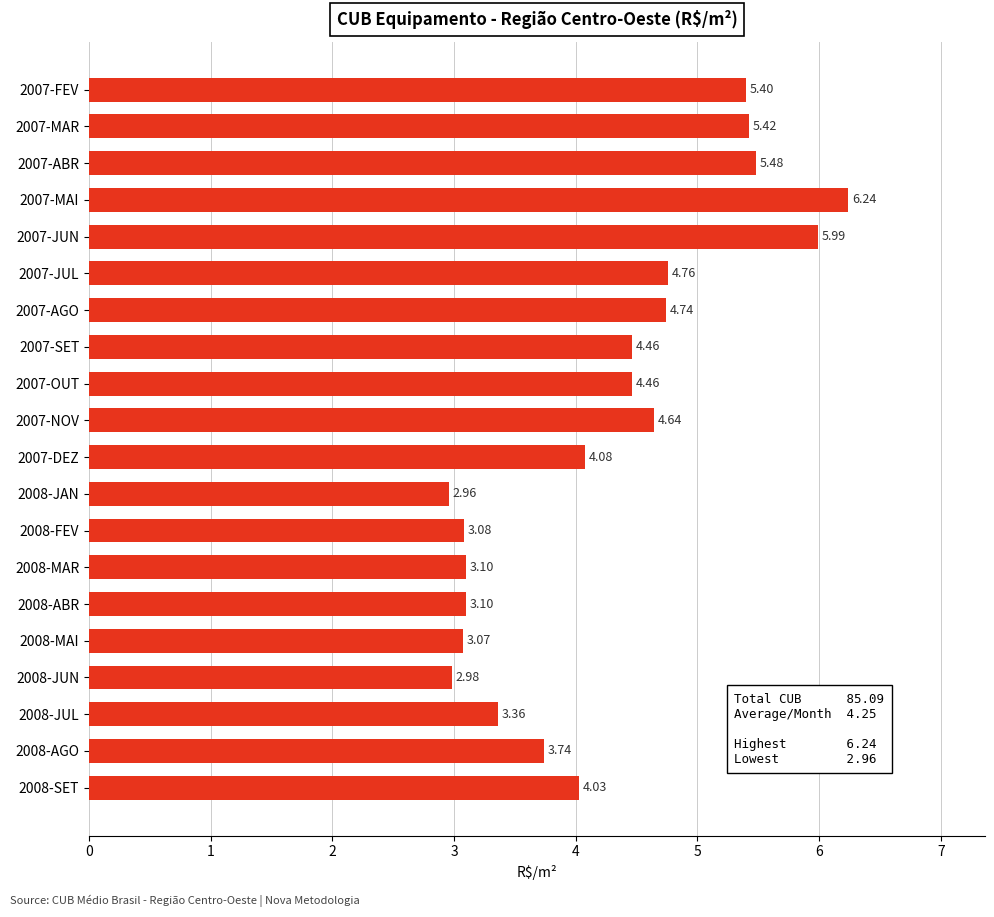

What is the average value?

4.3